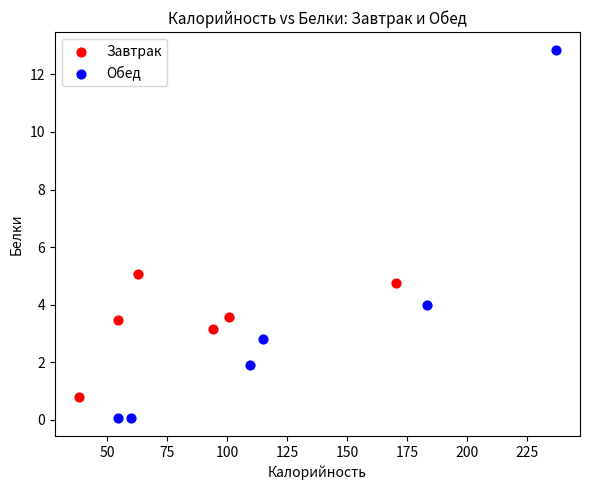

Which series has the largest Y range (max minus min)?

Обед